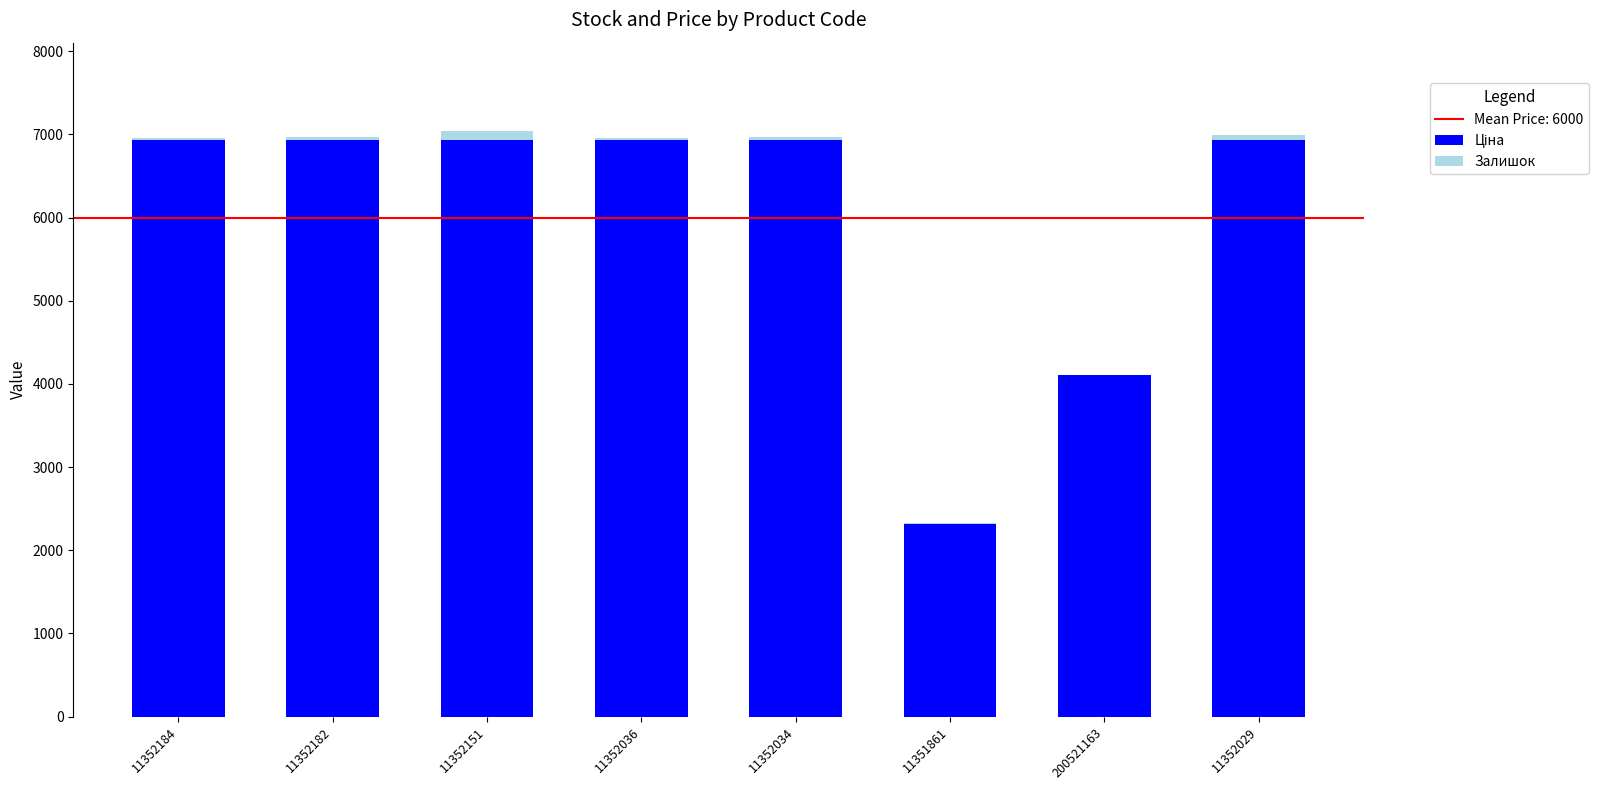

How many data points does each series have?

8